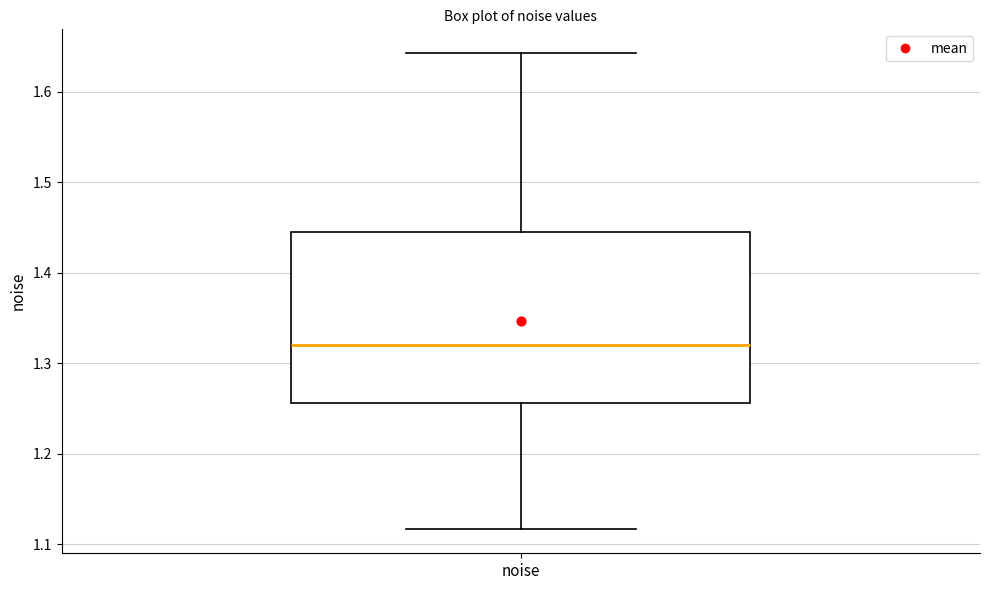

Read this box plot against the y-axis: the position of the median line, the range covered by the box, and the ends of both whiskers. The values are not printed on the chart, so give them approximately, as read against the axis.

median 1.32, box 1.26 to 1.45, whiskers 1.12 to 1.64